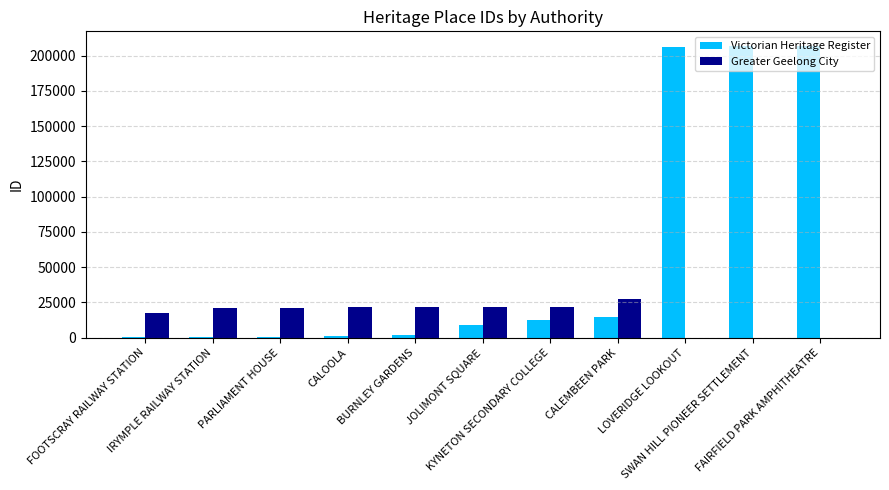

What are all the series names shown in the legend?

Victorian Heritage Register, Greater Geelong City